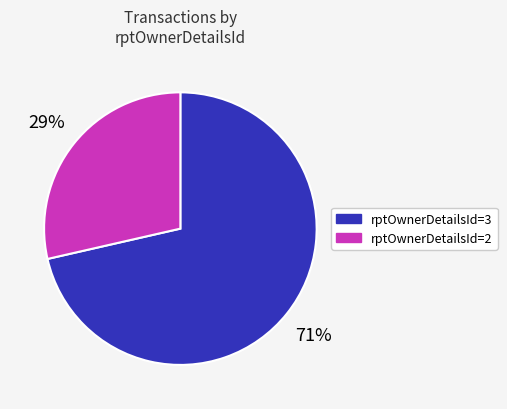

To the nearest percent, what is the combined percentage of rptOwnerDetailsId=2 and rptOwnerDetailsId=3?

100%